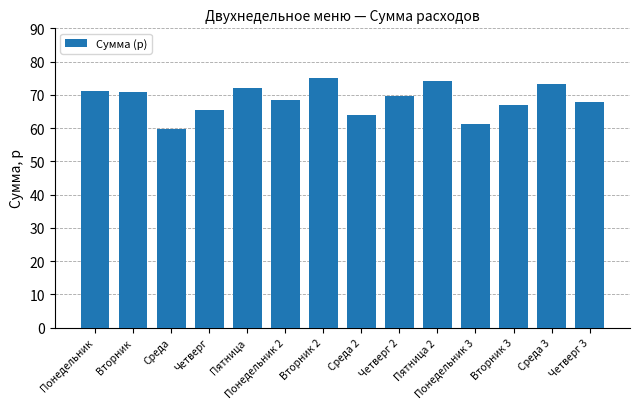

The value at Вторник 2 is 75.2. True or false?

True